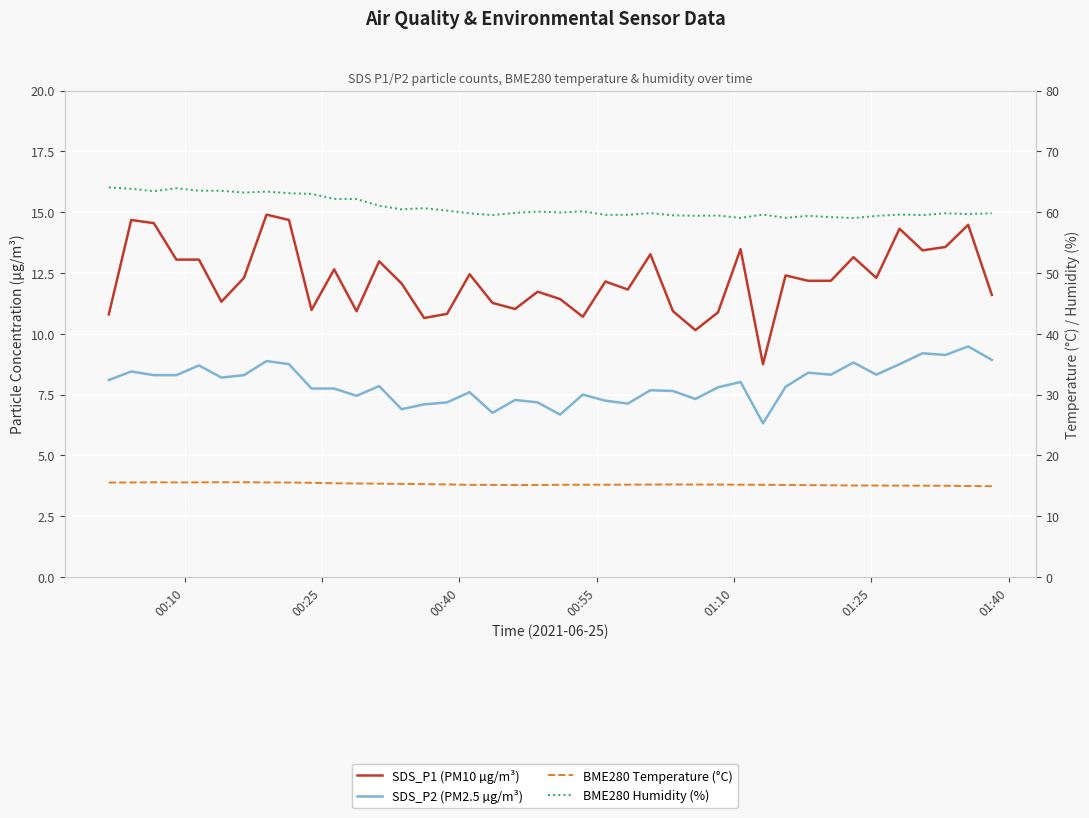

What is the difference between the second highest and minimum values in the SDS_P2 (PM2.5 µg/m³) series?

2.9